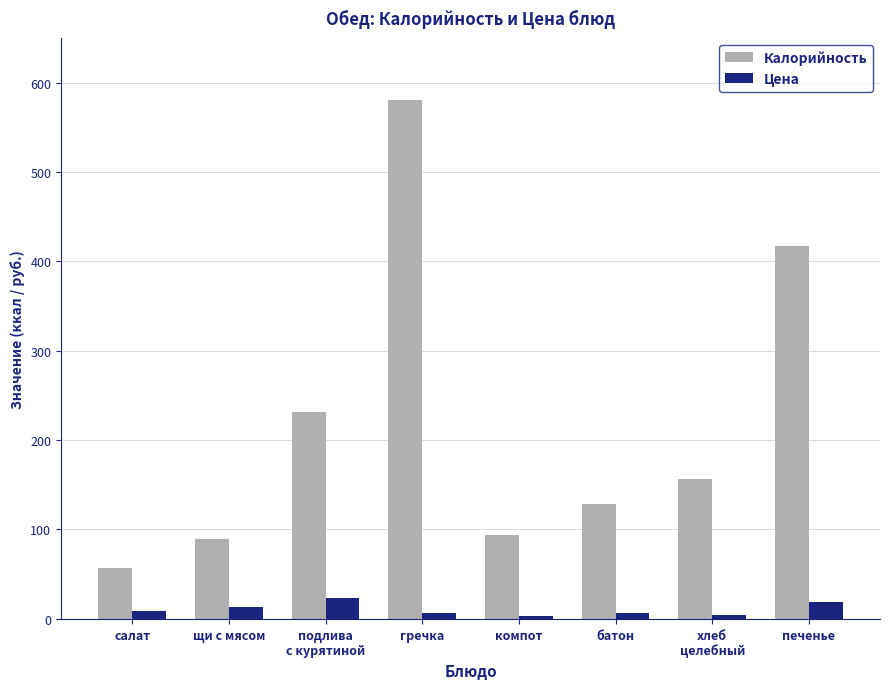

Where does the Цена series first go above 8?

салат